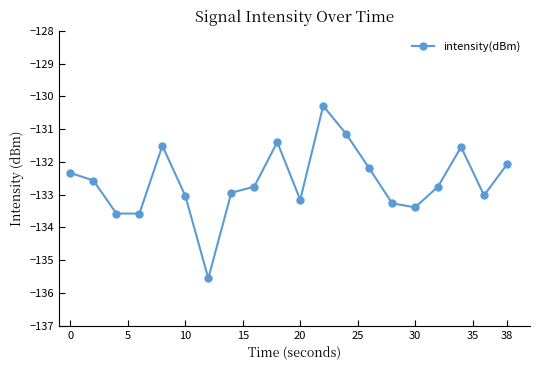

True or false: the data has more than 0 interior local peaks.

True